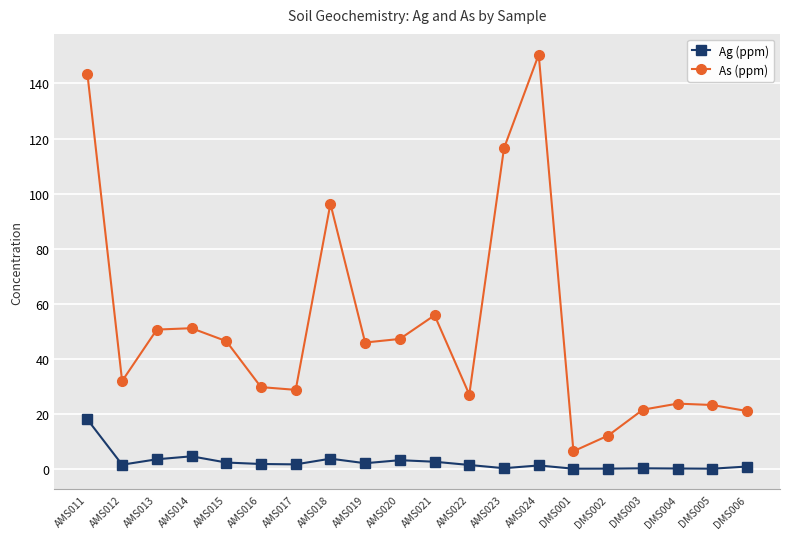

What are all the series names shown in the legend?

Ag (ppm), As (ppm)